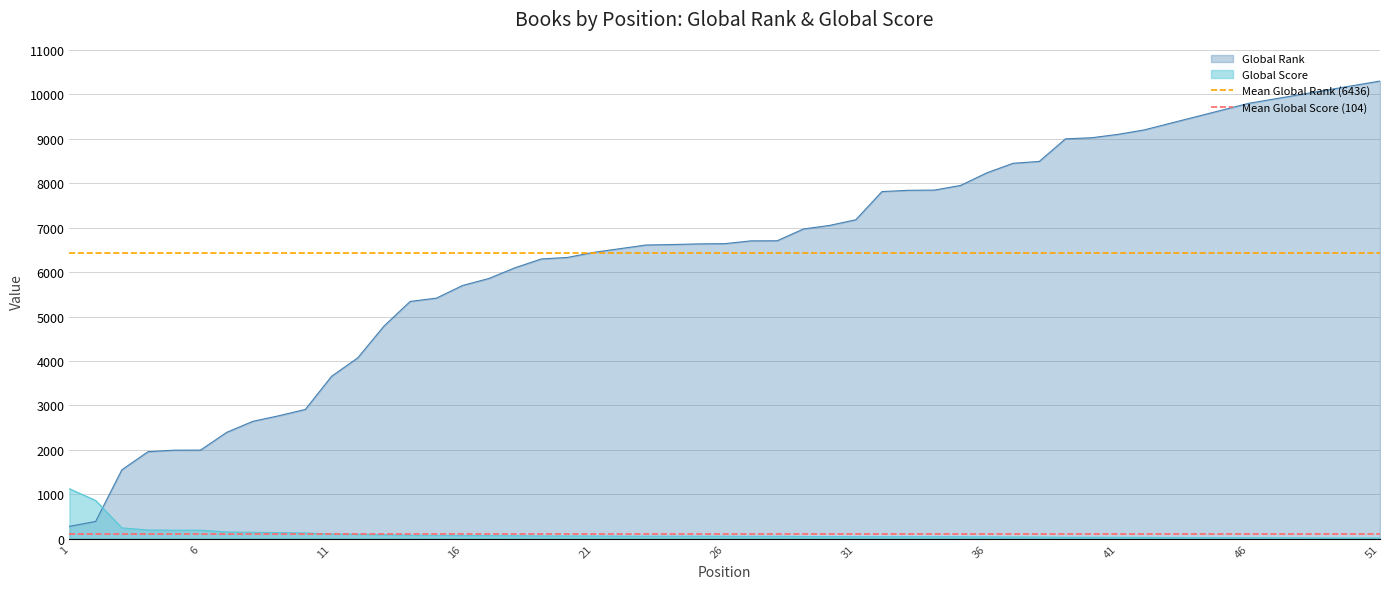

What is the smallest value displayed?

104.0